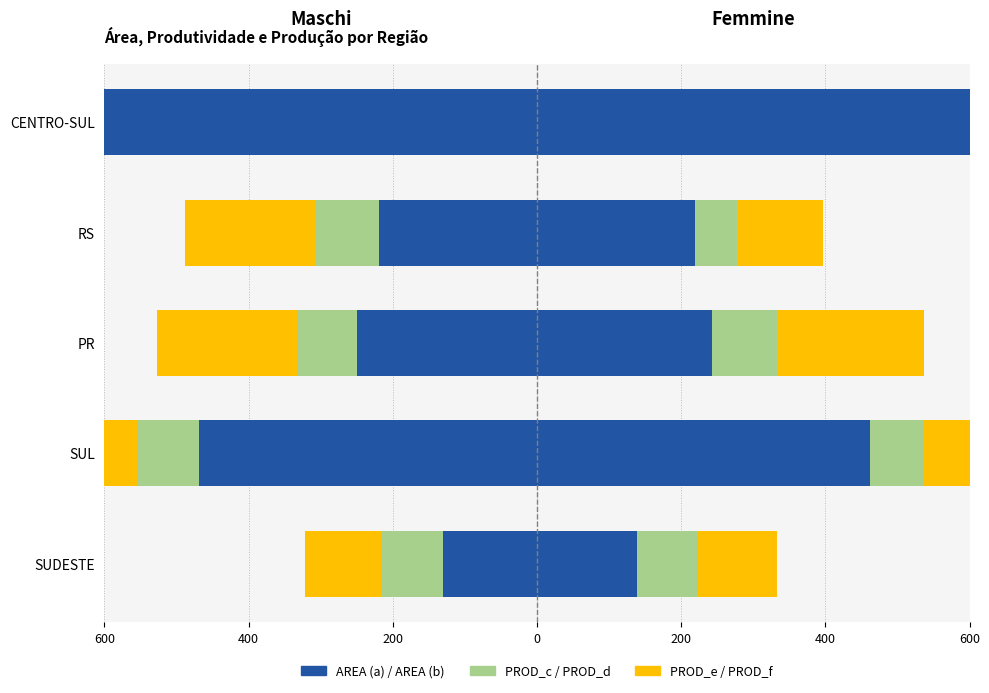

Which has a higher value, RS or SUDESTE?

SUDESTE